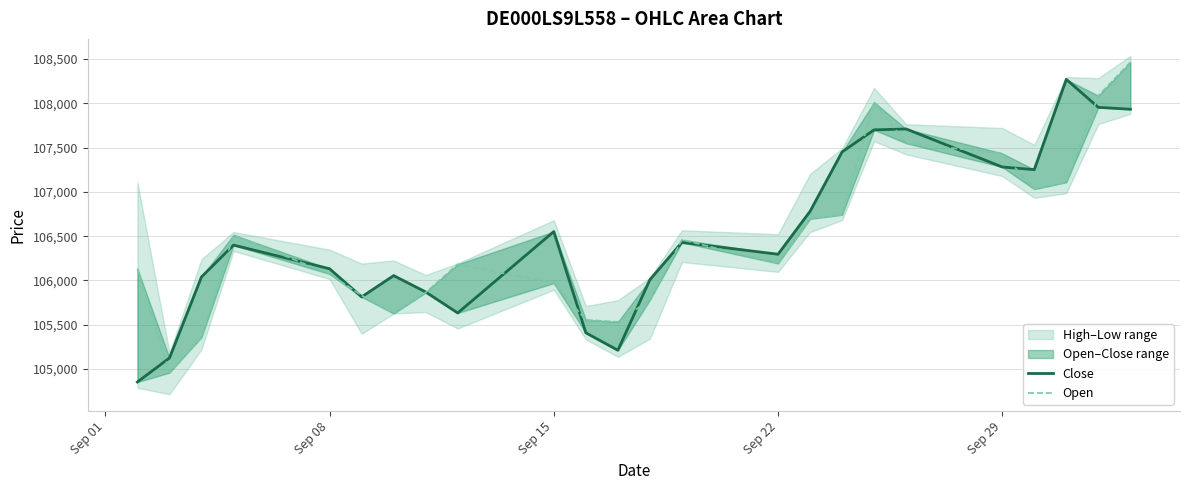

Is the value of Close at 20 greater than the value of Open at 8?

Yes